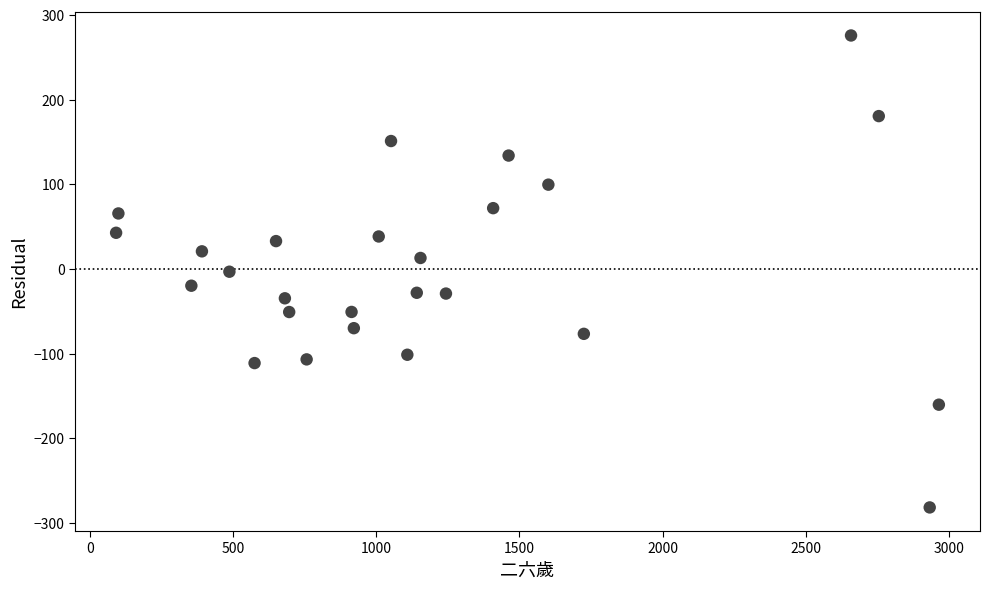

What is the range of X values (max minus min)?

2876.0